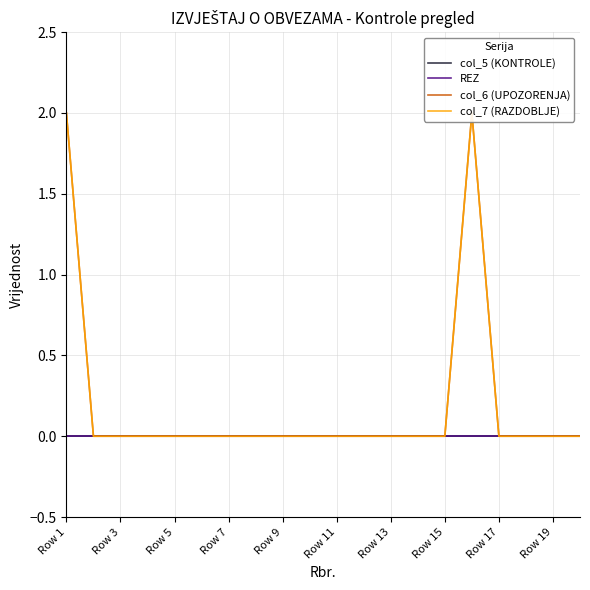

Reading right to left, what are all the values shown in this chart?

col_5 (KONTROLE): 0	0	0	0	0	0	0	0	0	0	0	0	0	0	0	0	0	0	0	0
REZ: 0	0	0	0	0	0	0	0	0	0	0	0	0	0	0	0	0	0	0	0
col_6 (UPOZORENJA): 0	0	0	0	2	0	0	0	0	0	0	0	0	0	0	0	0	0	0	2
col_7 (RAZDOBLJE): 0	0	0	0	2	0	0	0	0	0	0	0	0	0	0	0	0	0	0	2